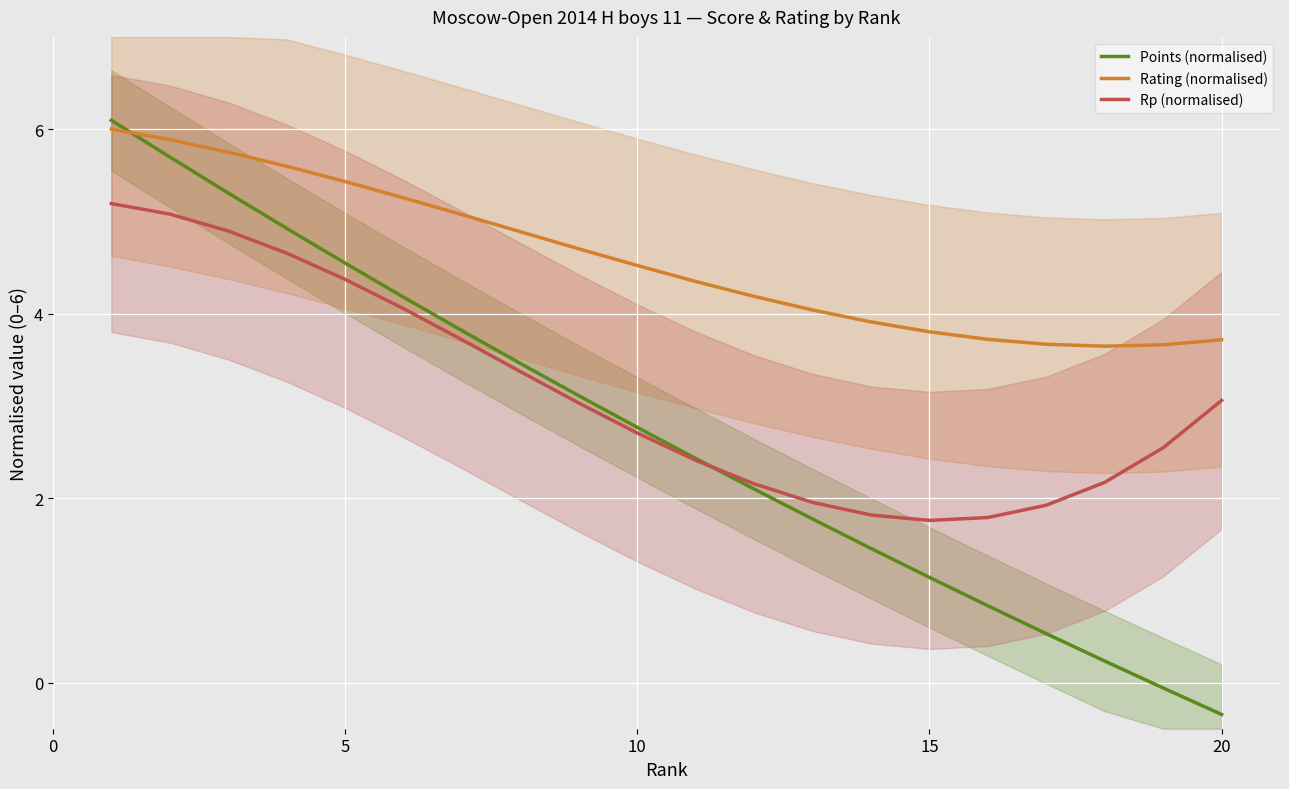

How many values in Points (normalised) are above zero?

18